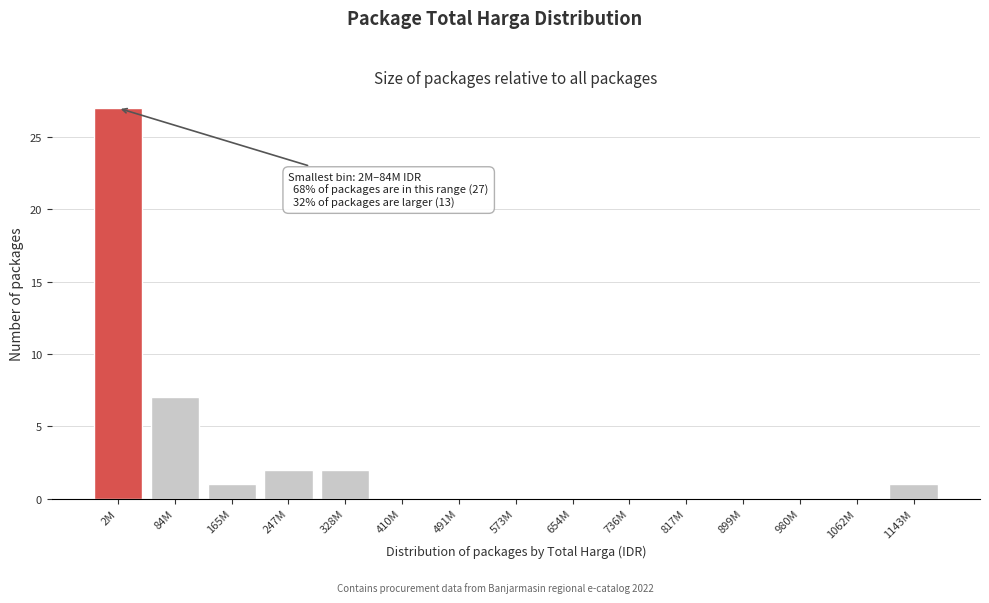

Reading left to right, extract all data points from this chart.

2M=27	84M=7	165M=1	247M=2	328M=2	410M=0	491M=0	573M=0	654M=0	736M=0	817M=0	899M=0	980M=0	1062M=0	1143M=1